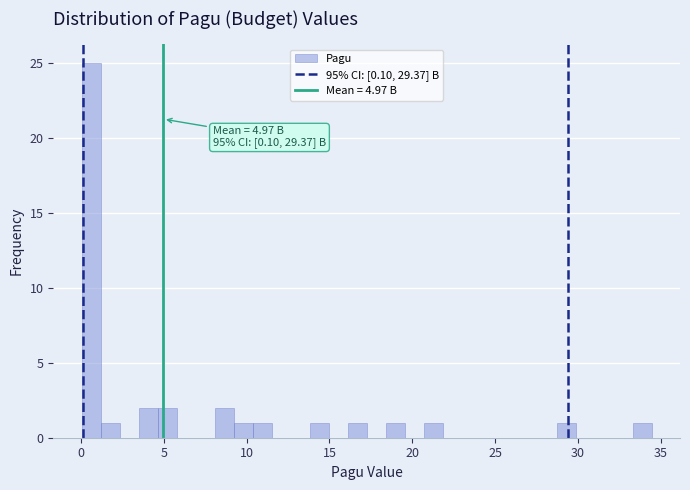

Read against the x-axis, roughly where is the centre of the tallest bar?

0.5